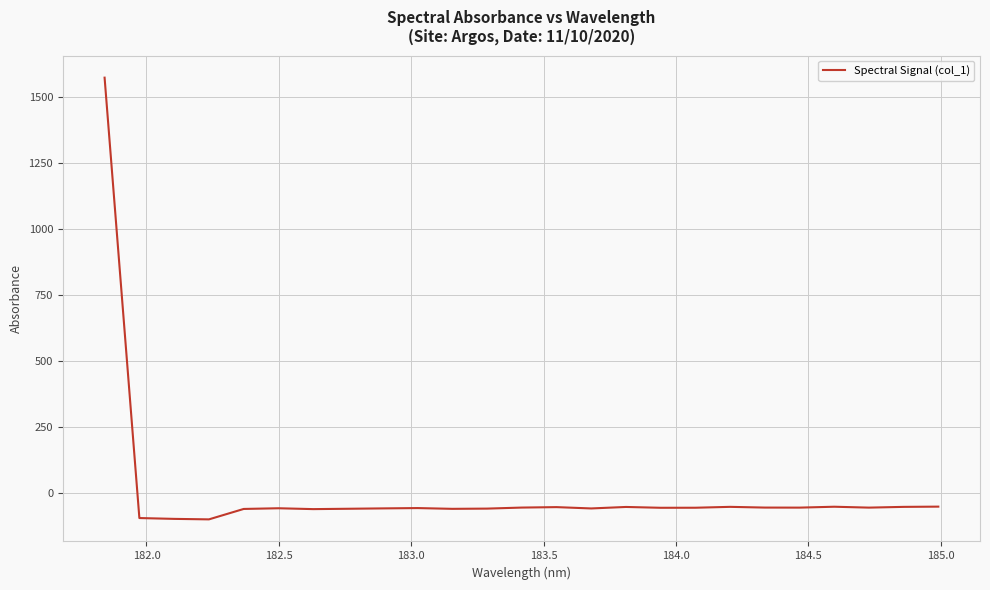

What is the difference between the second highest and minimum values?

48.3